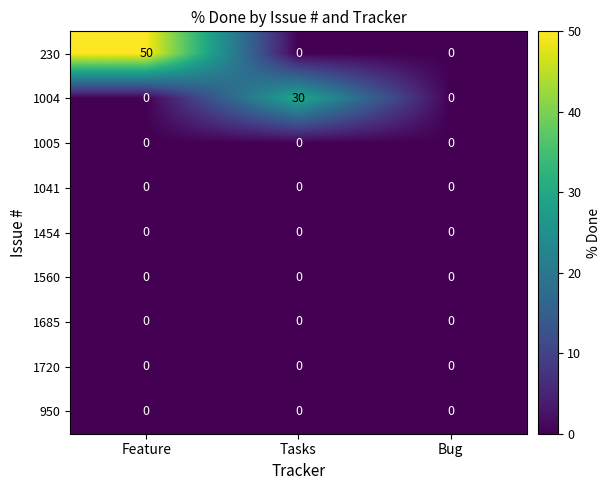

What is the sum of the 230 values at Feature and Bug?

50